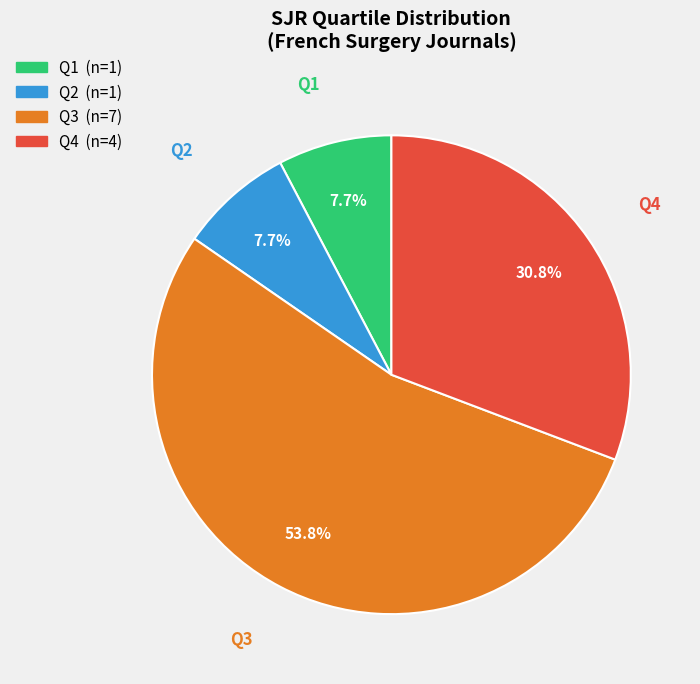

Is there a majority slice in this chart?

Yes